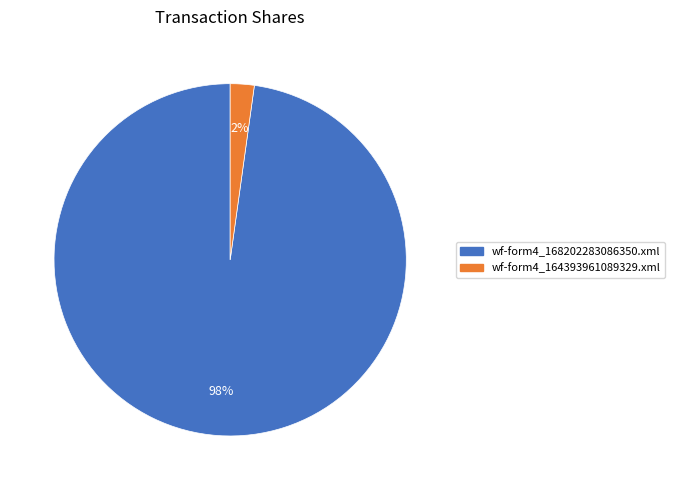

The wf-form4_168202283086350.xml slice represents 90% of the pie. True or false?

False